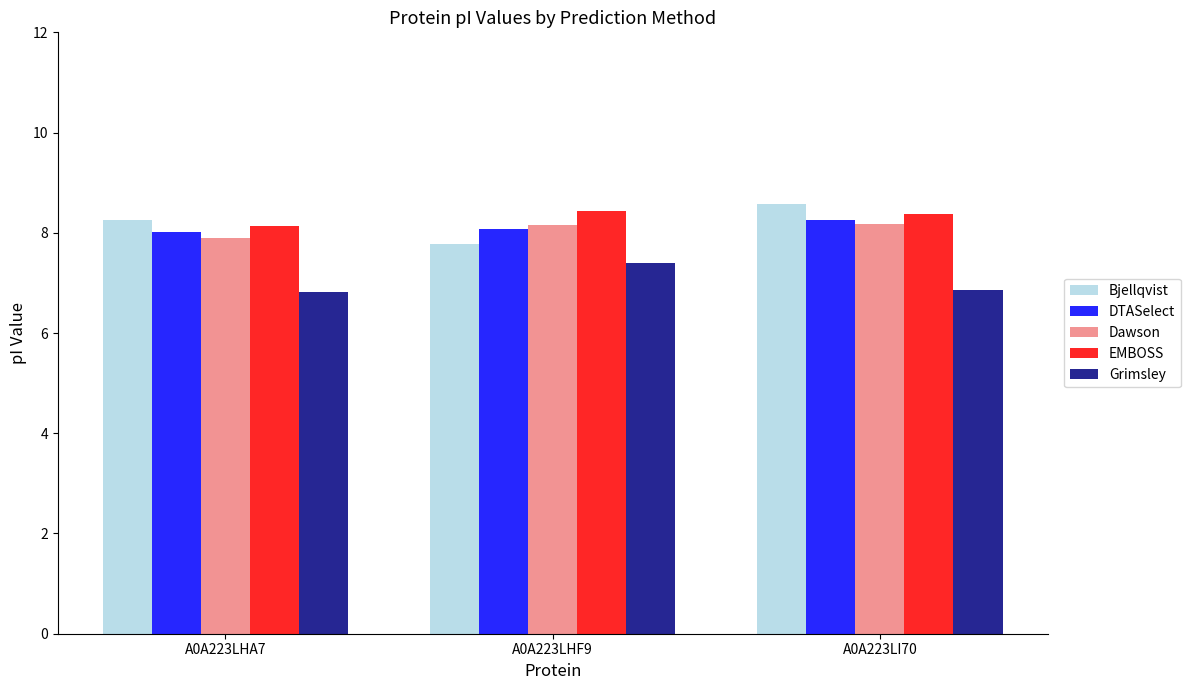

Rank the categories by Bjellqvist value from highest to lowest.

A0A223LI70, A0A223LHA7, A0A223LHF9